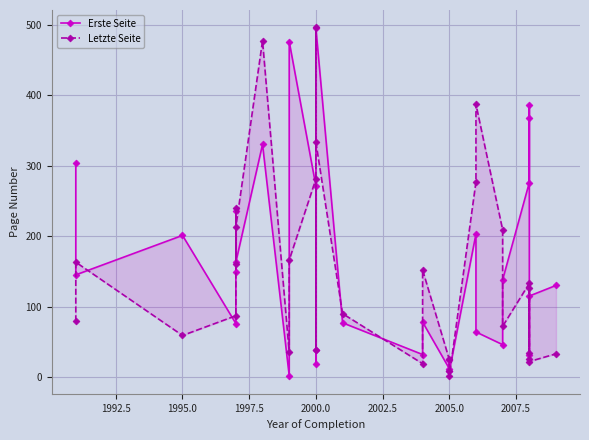

Reading right to left, what are all the values shown in this chart?

Erste Seite: 130	115	31	386	367	276	138	46	64	203	8	24	12	78	32	77	495	38	18	271	476	2	330	163	149	235	76	201	145	303
Letzte Seite: 33	22	25	127	34	133	72	209	387	277	1	9	25	152	19	90	333	496	39	281	166	35	477	213	161	240	87	59	163	79